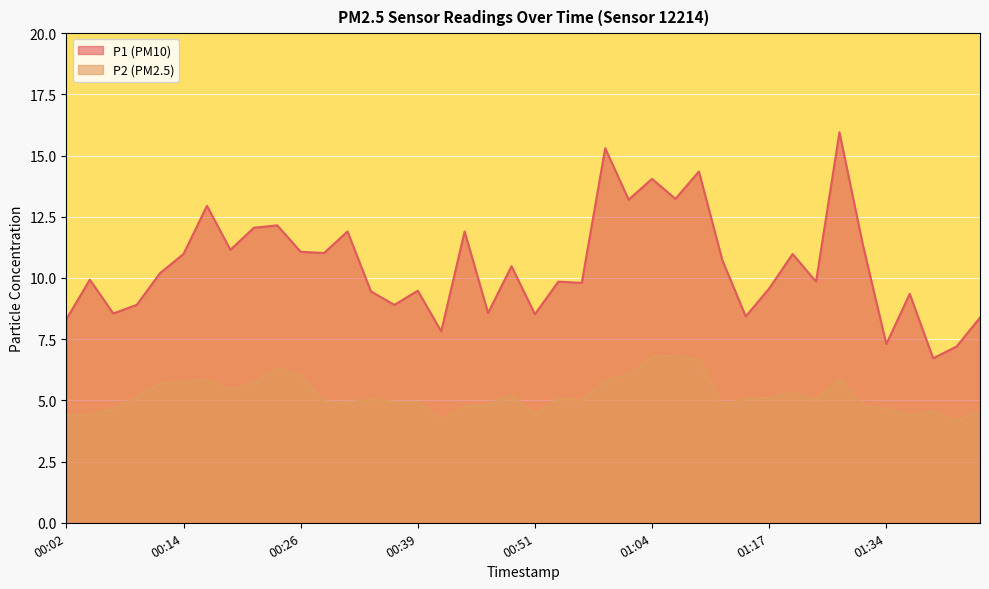

Where does the P1 series first go above 10?

00:11